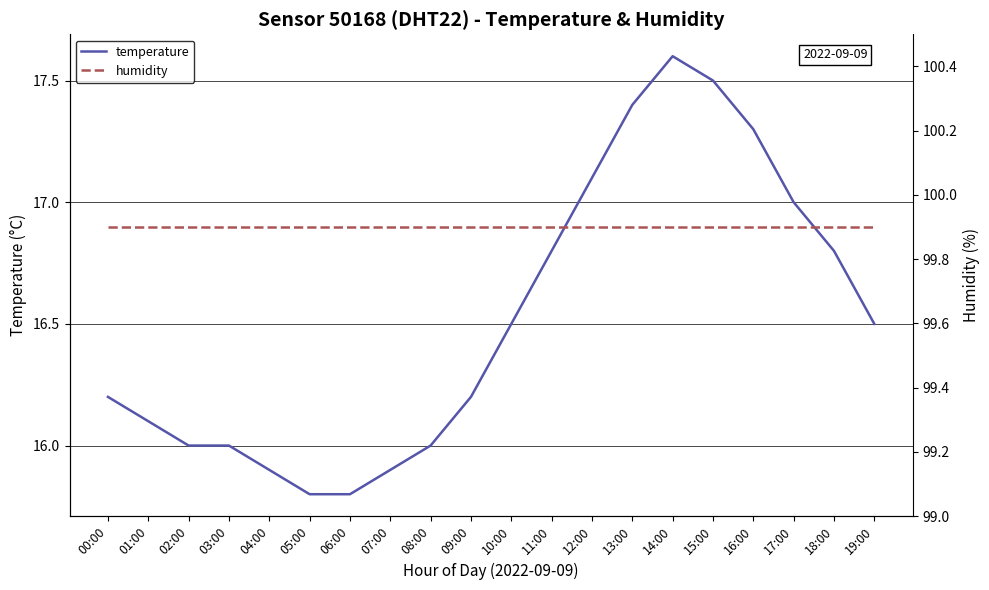

What is the label of the 9th point from the right?

11:00